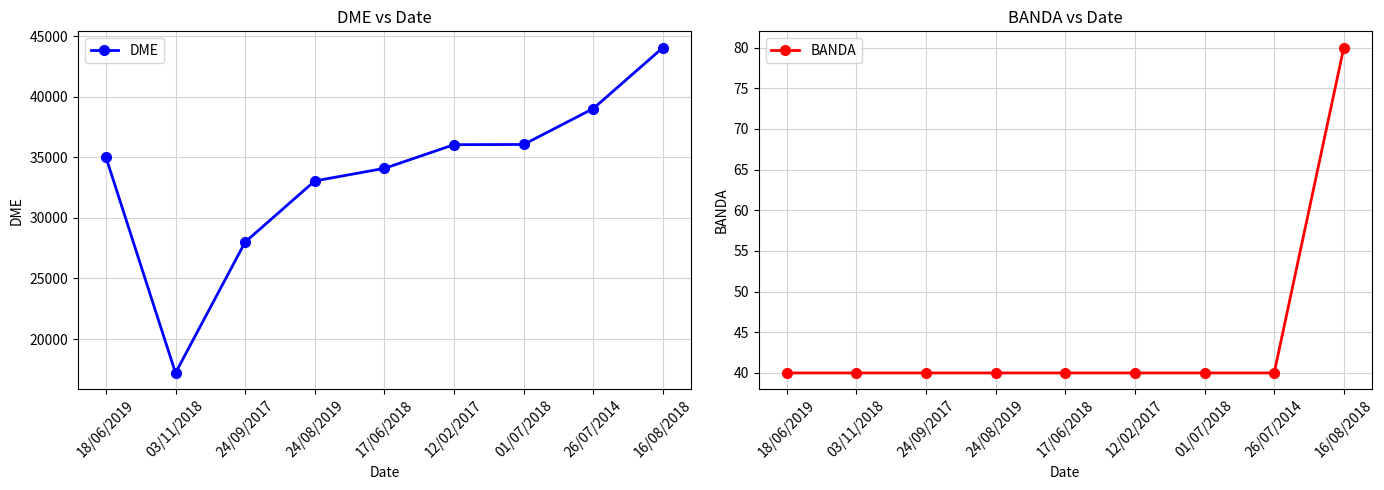

Reading left to right, transcribe all the data shown in this chart.

DME: 18/06/2019=35023	03/11/2018=17208	24/09/2017=28004	24/08/2019=33049	17/06/2018=34086	12/02/2017=36041	01/07/2018=36057	26/07/2014=39020	16/08/2018=44050
BANDA: 18/06/2019=40	03/11/2018=40	24/09/2017=40	24/08/2019=40	17/06/2018=40	12/02/2017=40	01/07/2018=40	26/07/2014=40	16/08/2018=80